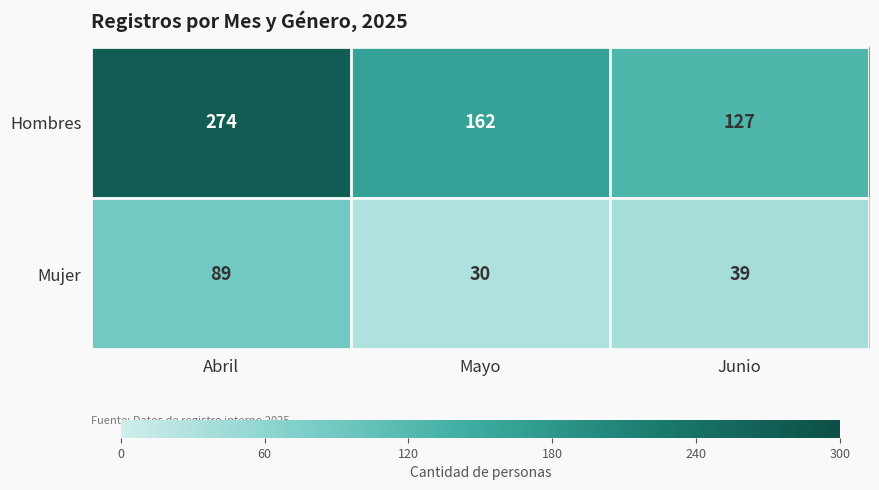

List the labels in order of Mujer value, smallest first.

Mayo, Junio, Abril